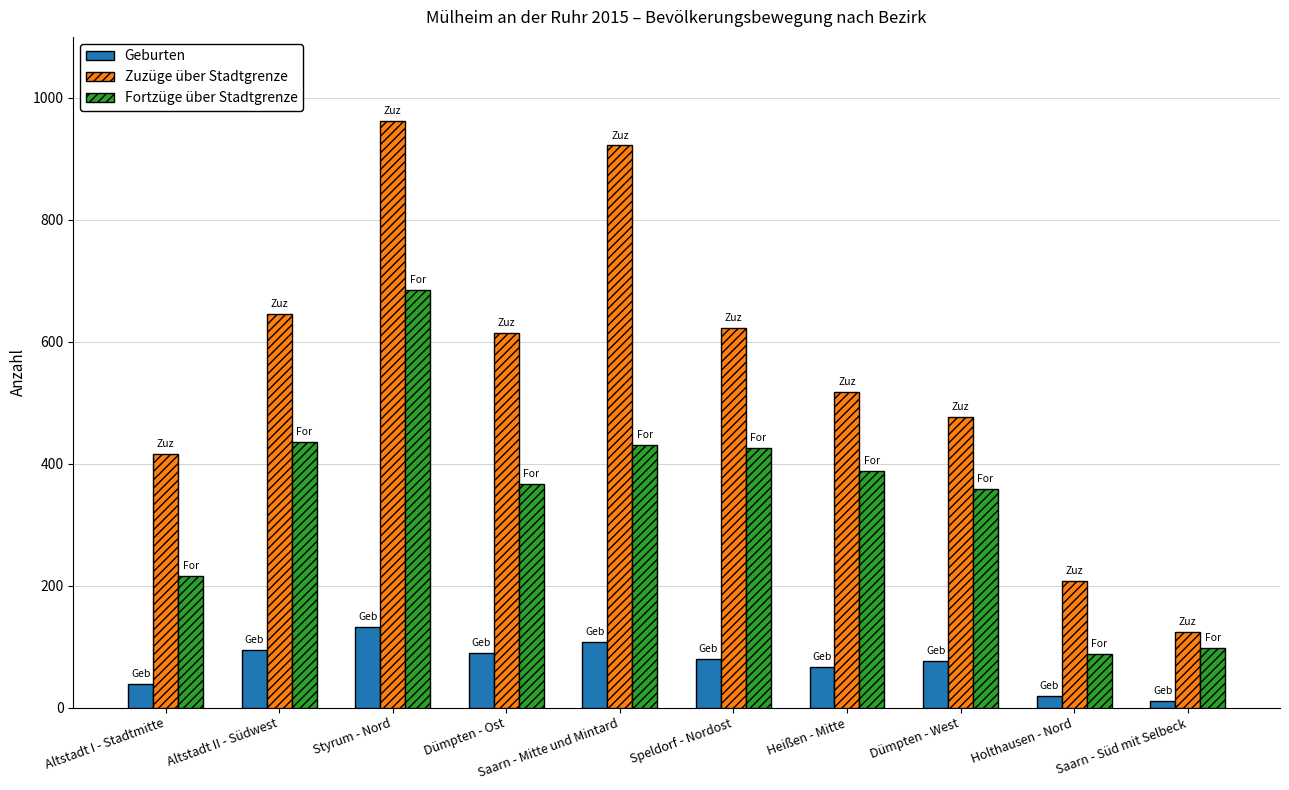

What is the spread (max minus min) of values at Altstadt II - Südwest?

552